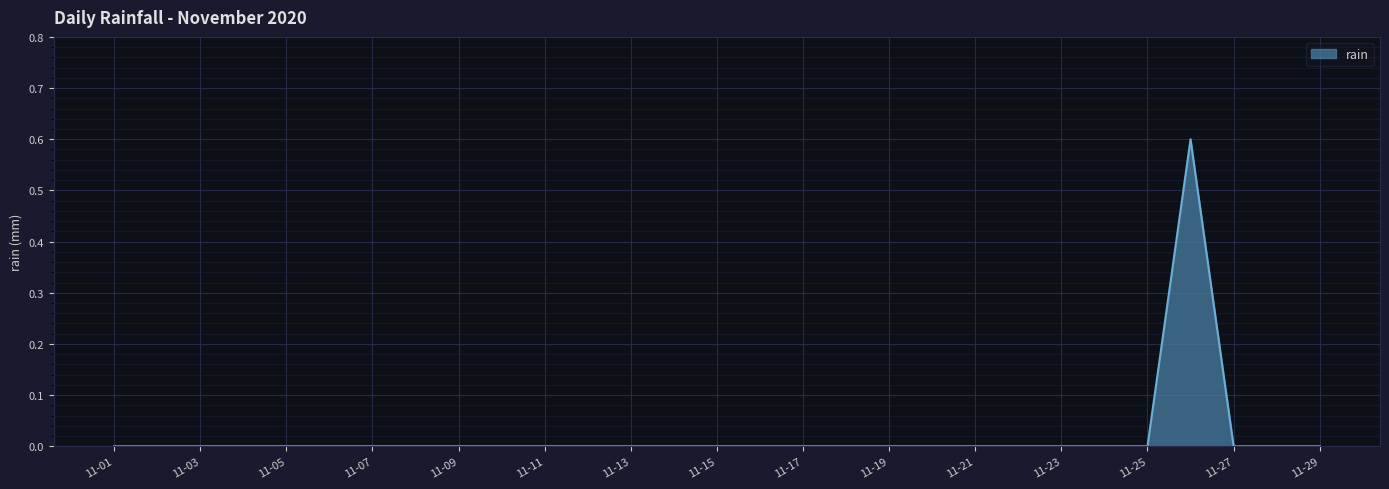

What is the greatest value displayed?

0.6